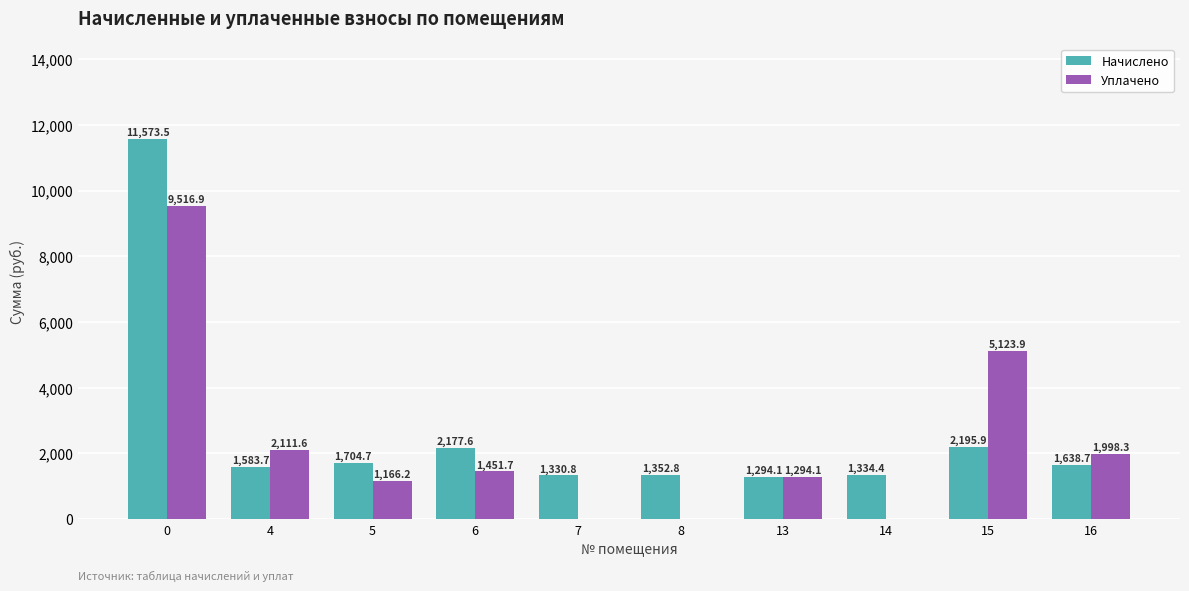

What are all the series names shown in the legend?

Начислено, Уплачено